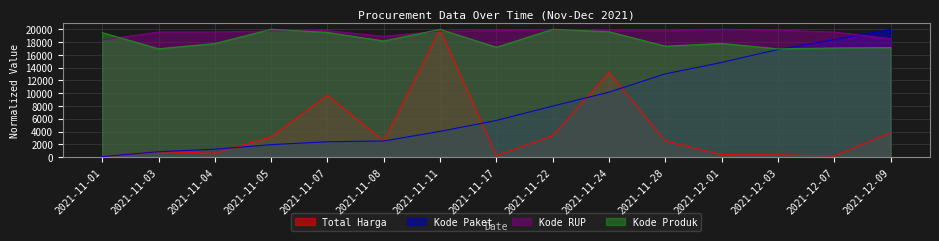

True or false: Kode Produk has more than 1 points higher than both neighbors.

True